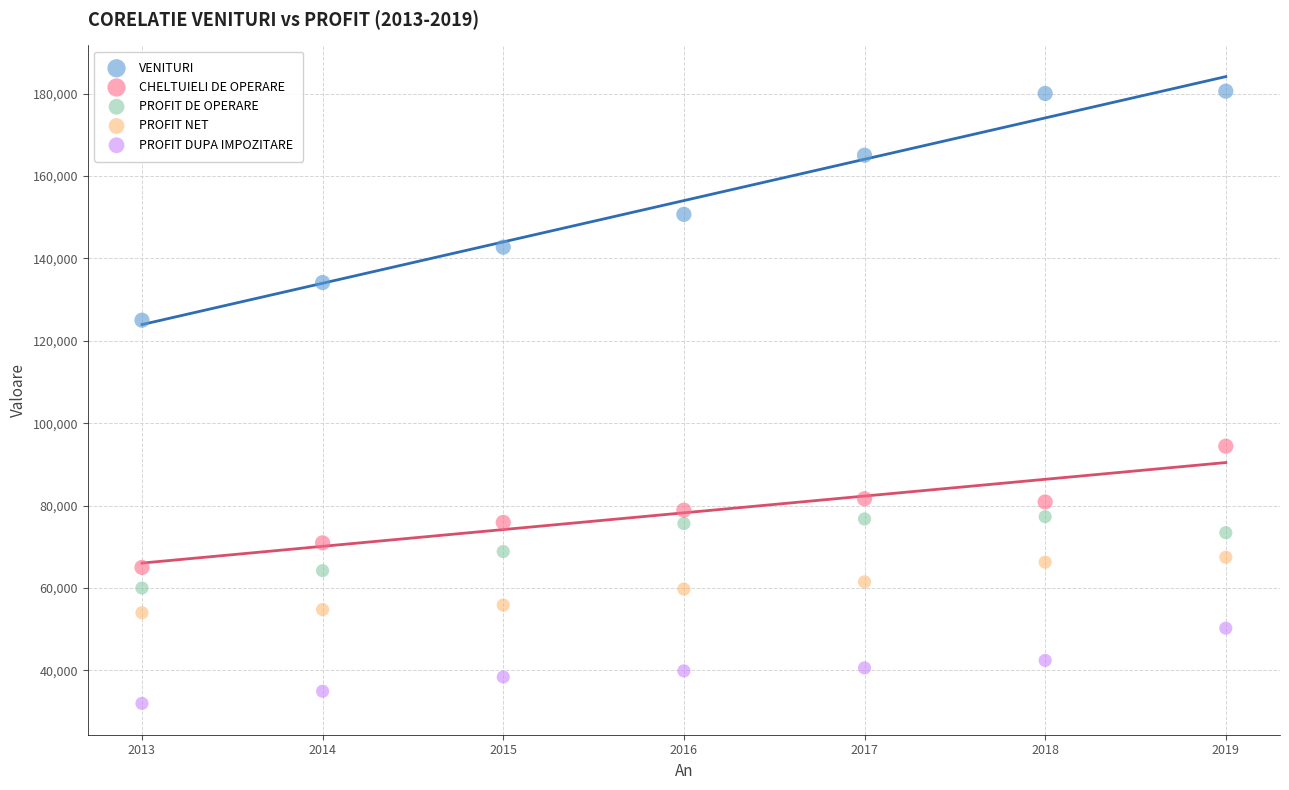

Which series reaches the maximum Y coordinate?

VENITURI